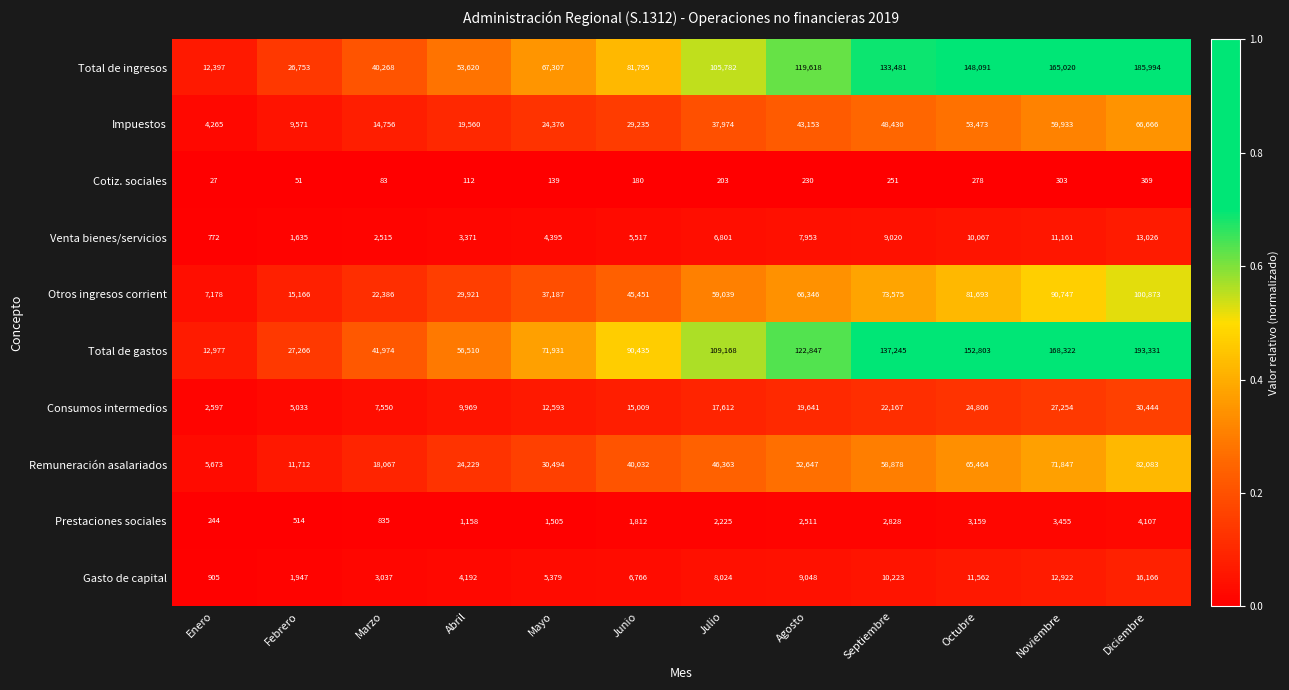

How many categories are shown in the chart?

12